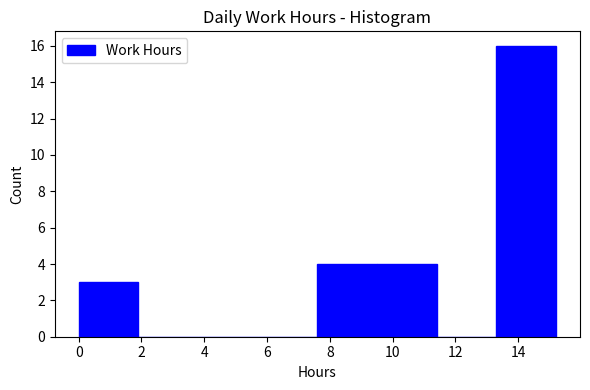

Which range on the x-axis has the tallest bar?

13.4 to 15.2